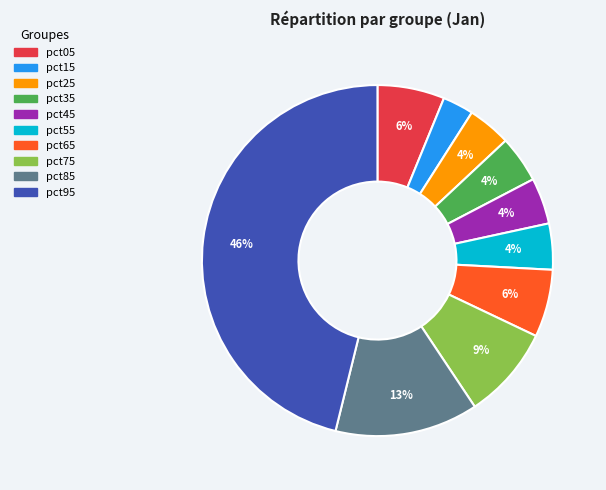

Which has a higher value, pct15 or pct75?

pct75